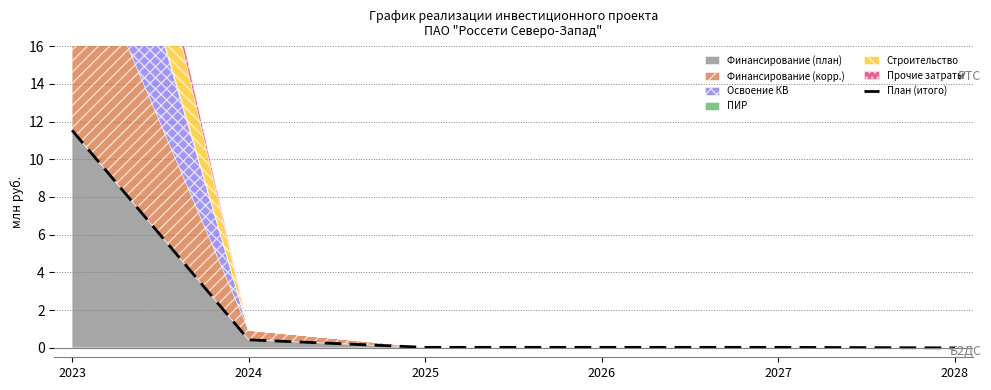

Reading left to right, list all the values displayed in this chart.

11.5	0.4	0.0	0.0	0.0	0.0